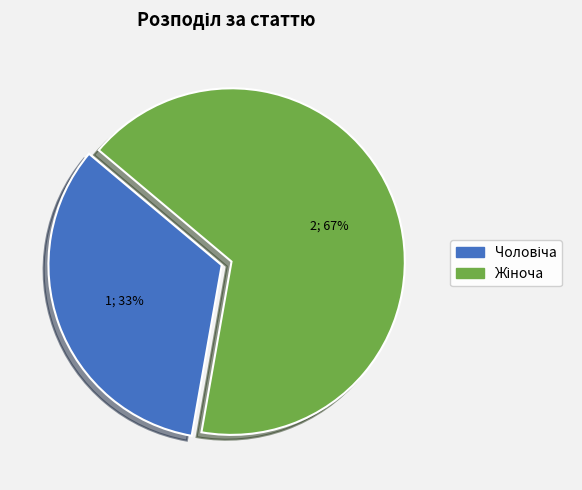

To the nearest percent, what is the average slice percentage?

50%